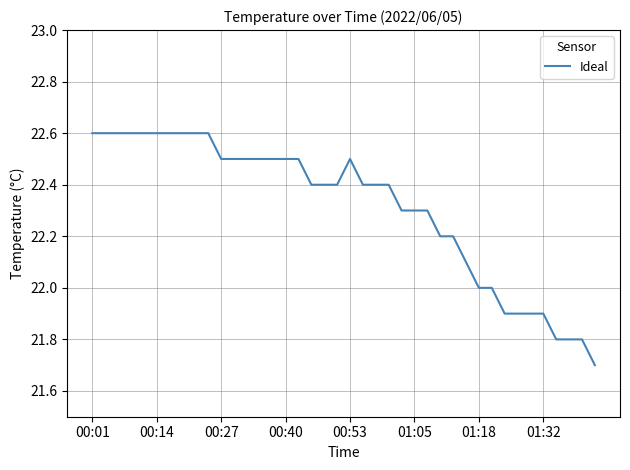

What is the smallest value displayed?

21.7